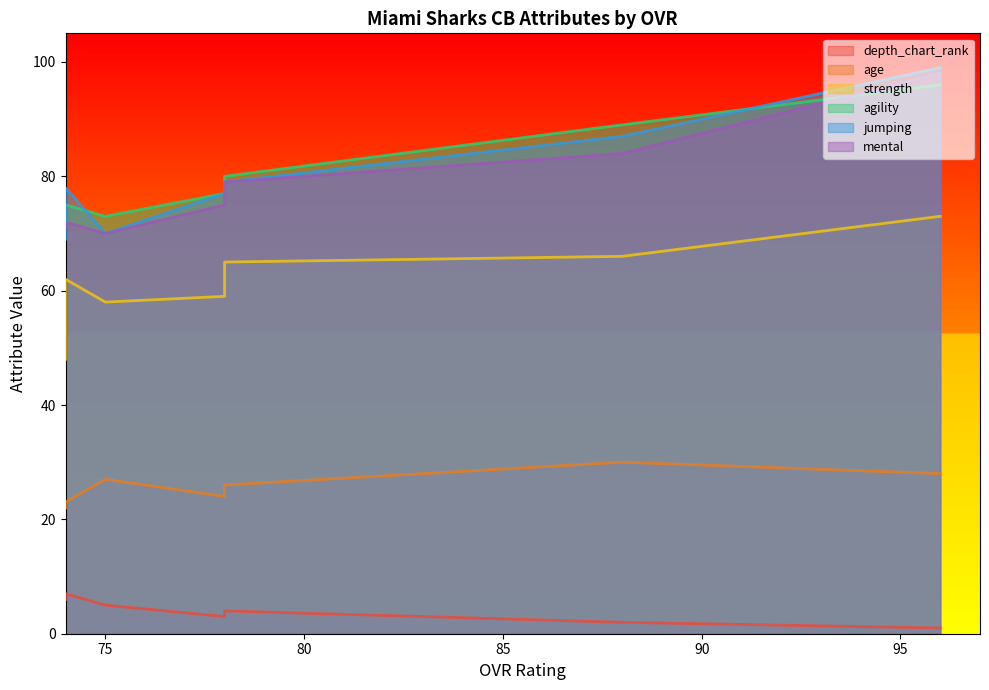

True or false: jumping has a value of 78 at 74.

True